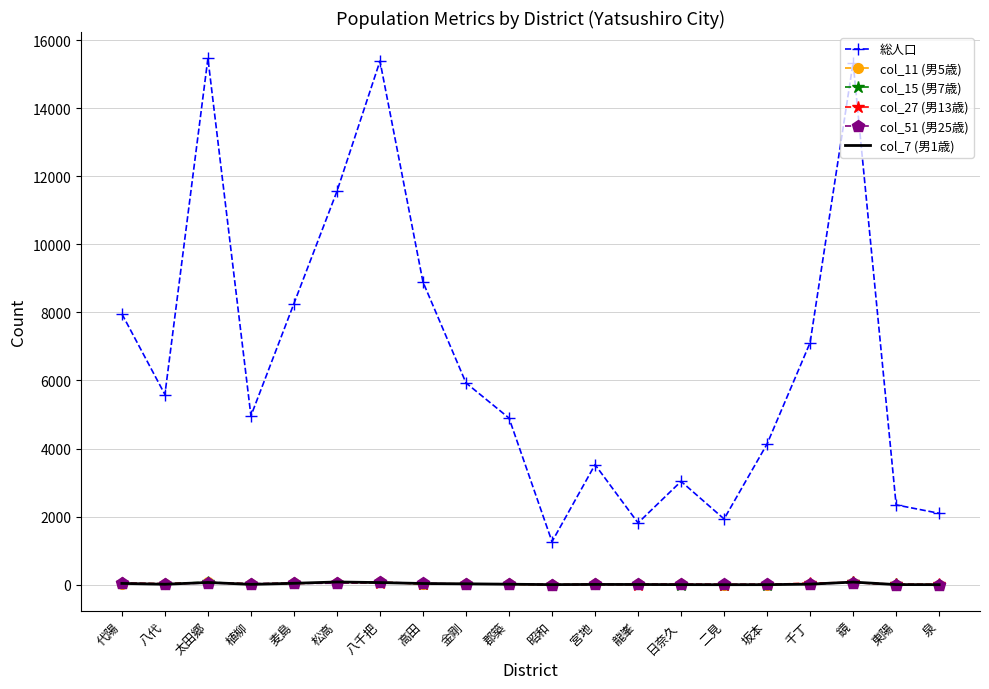

Which series has the widest spread of values?

総人口